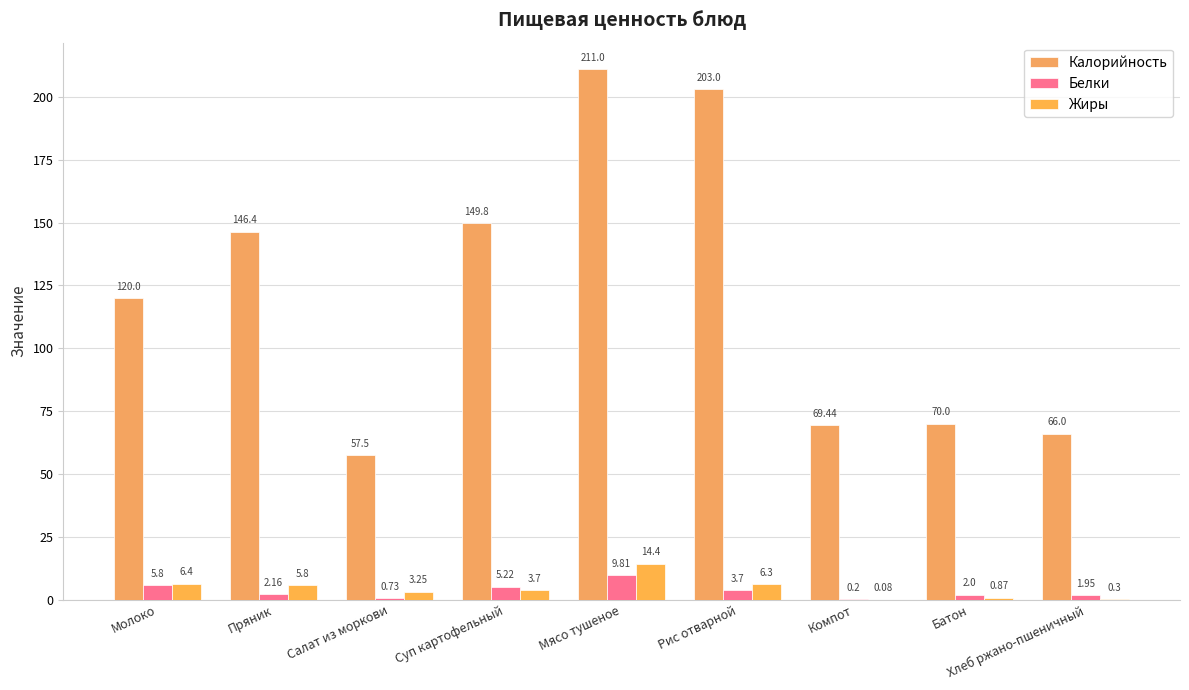

How many categories are shown in the chart?

9